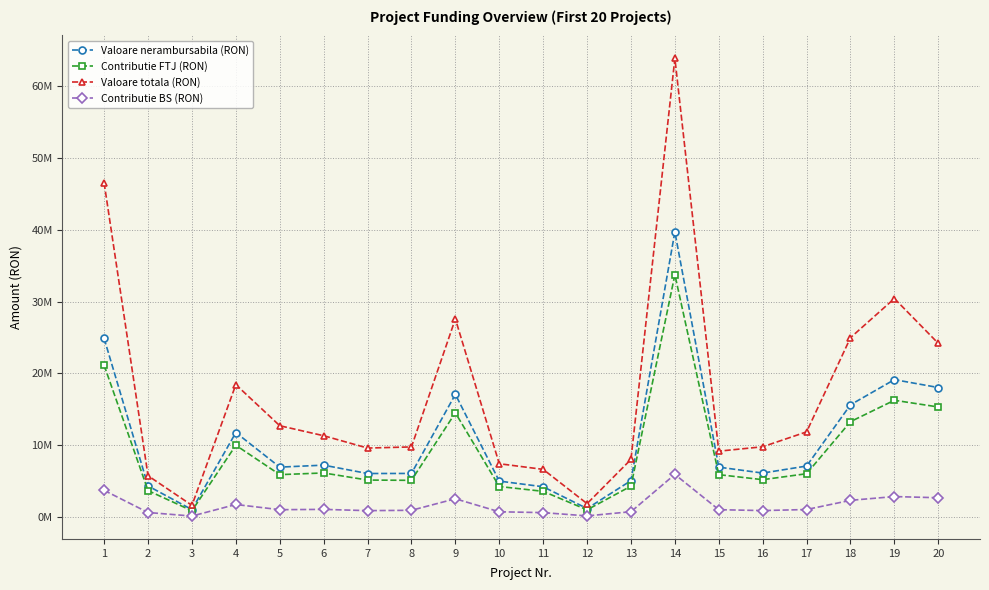

Does the chart have visible grid lines?

Yes